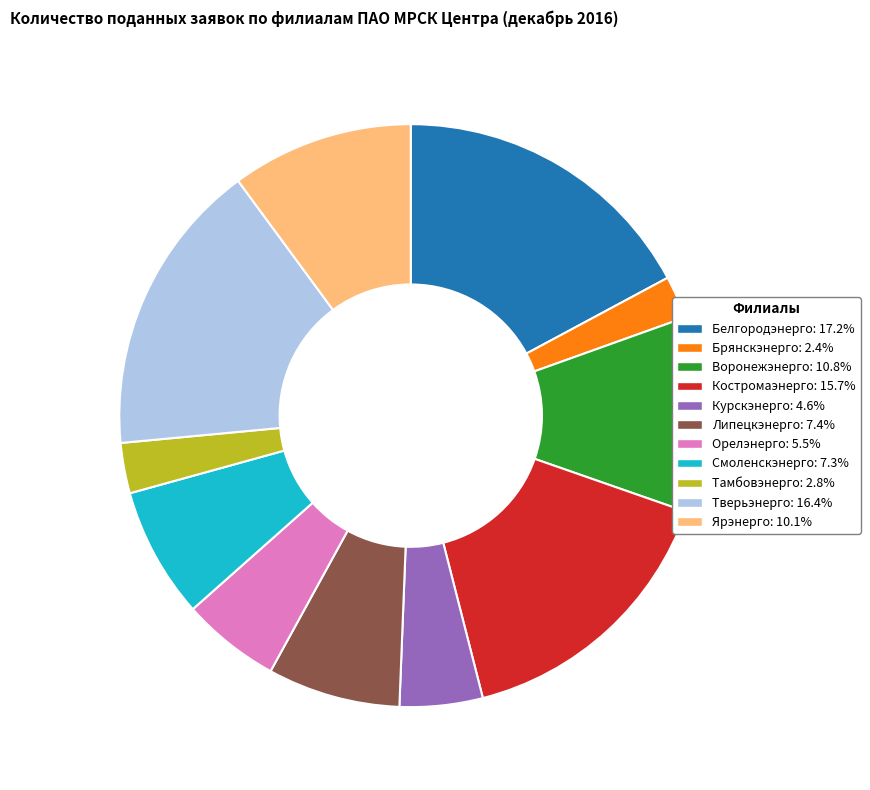

Count the number of slices in the pie.

11